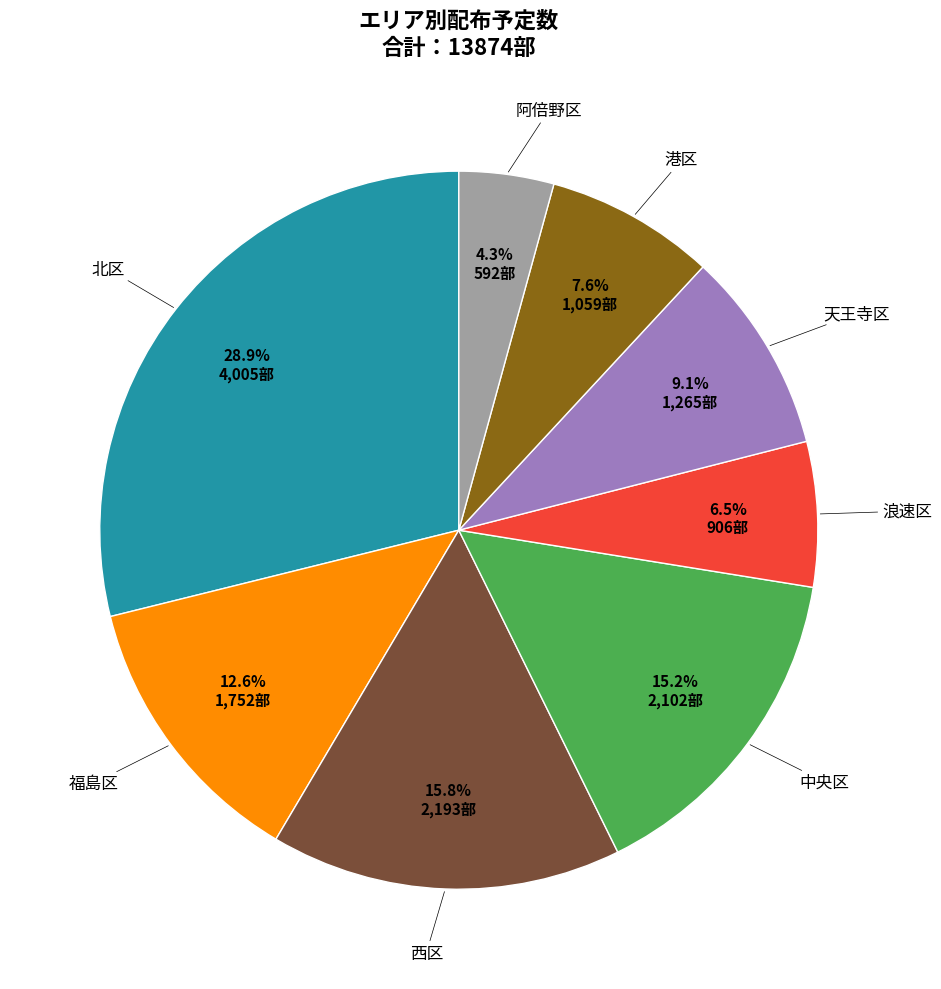

How many slices are in this pie chart?

8